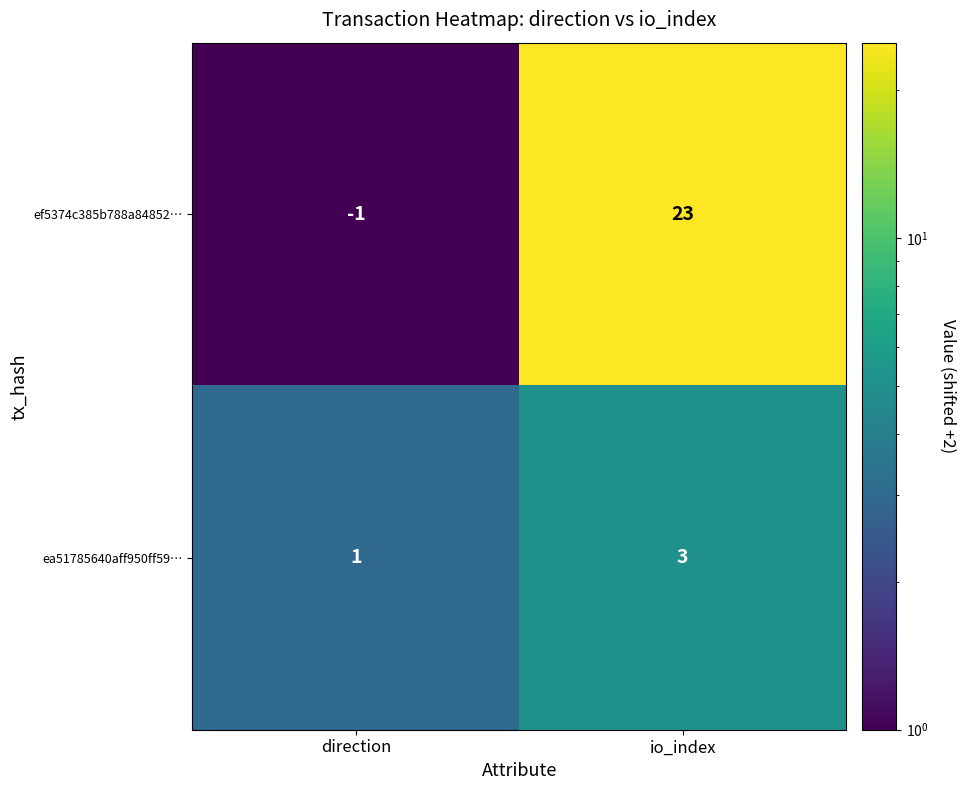

What is the maximum value shown in the chart?

23